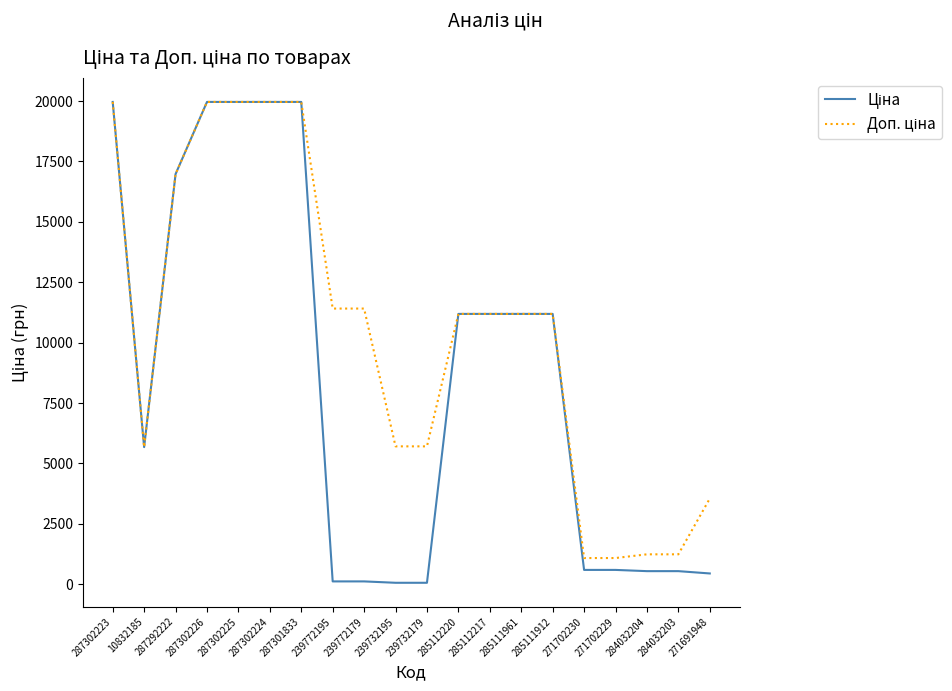

Count the number of categories in the chart.

20